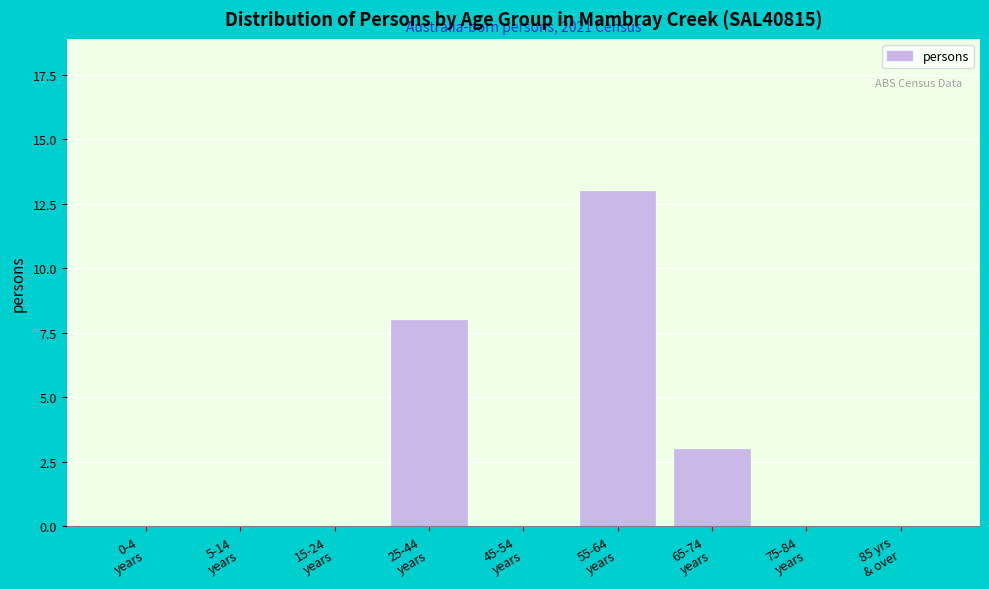

What is the sum of all values?

24